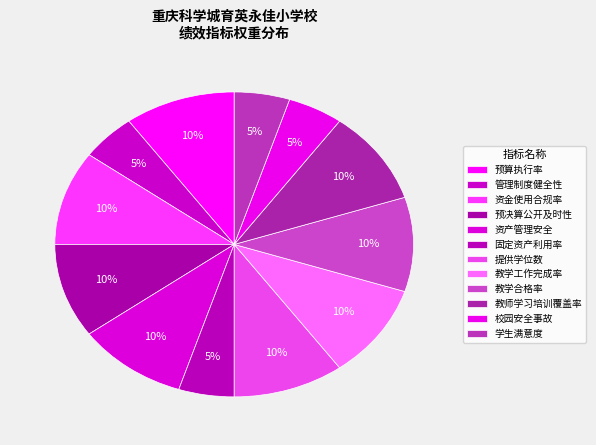

To the nearest percent, what portion does 提供学位数 represent?

10%